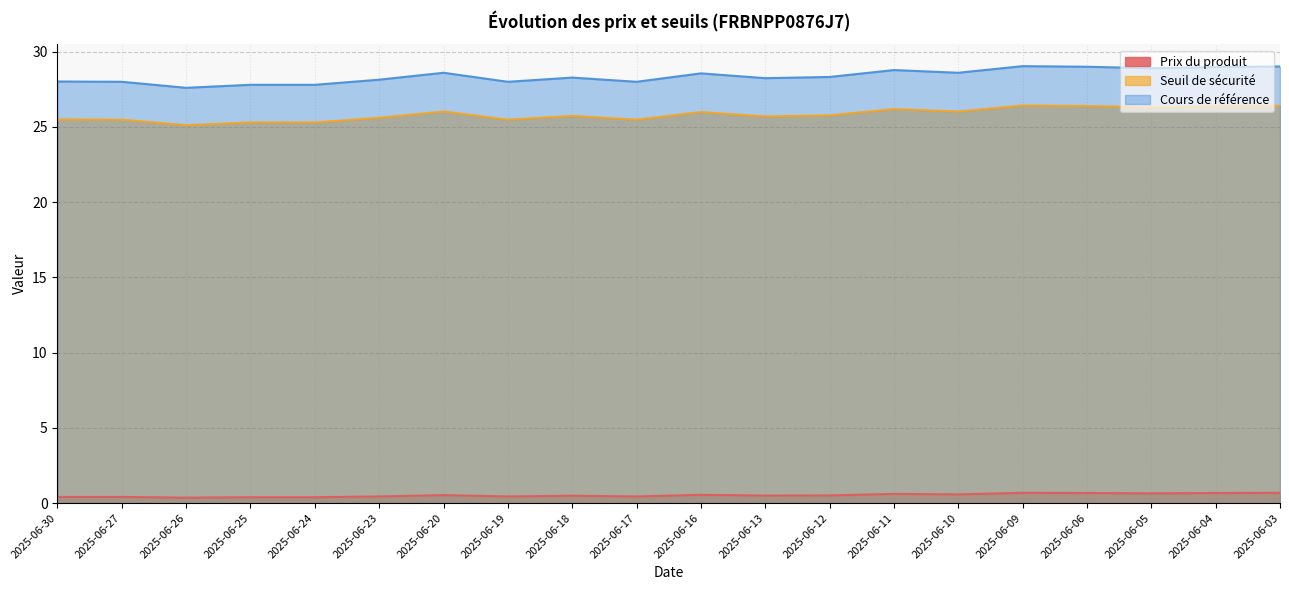

List the series in order of their peak value, highest first.

Cours de référence, Seuil de sécurité, Prix du produit